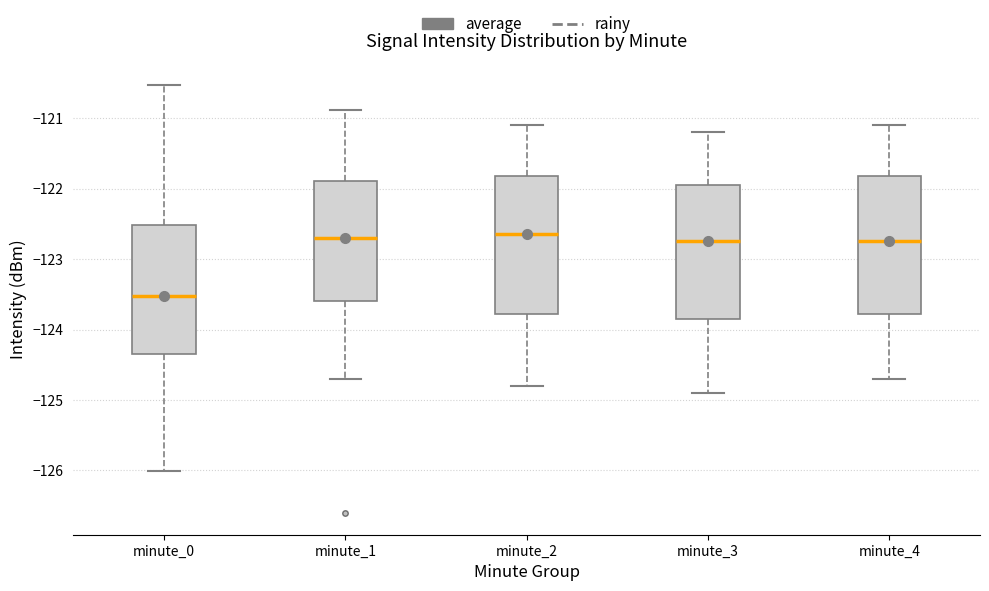

Which box's median line is the lowest?

minute_0